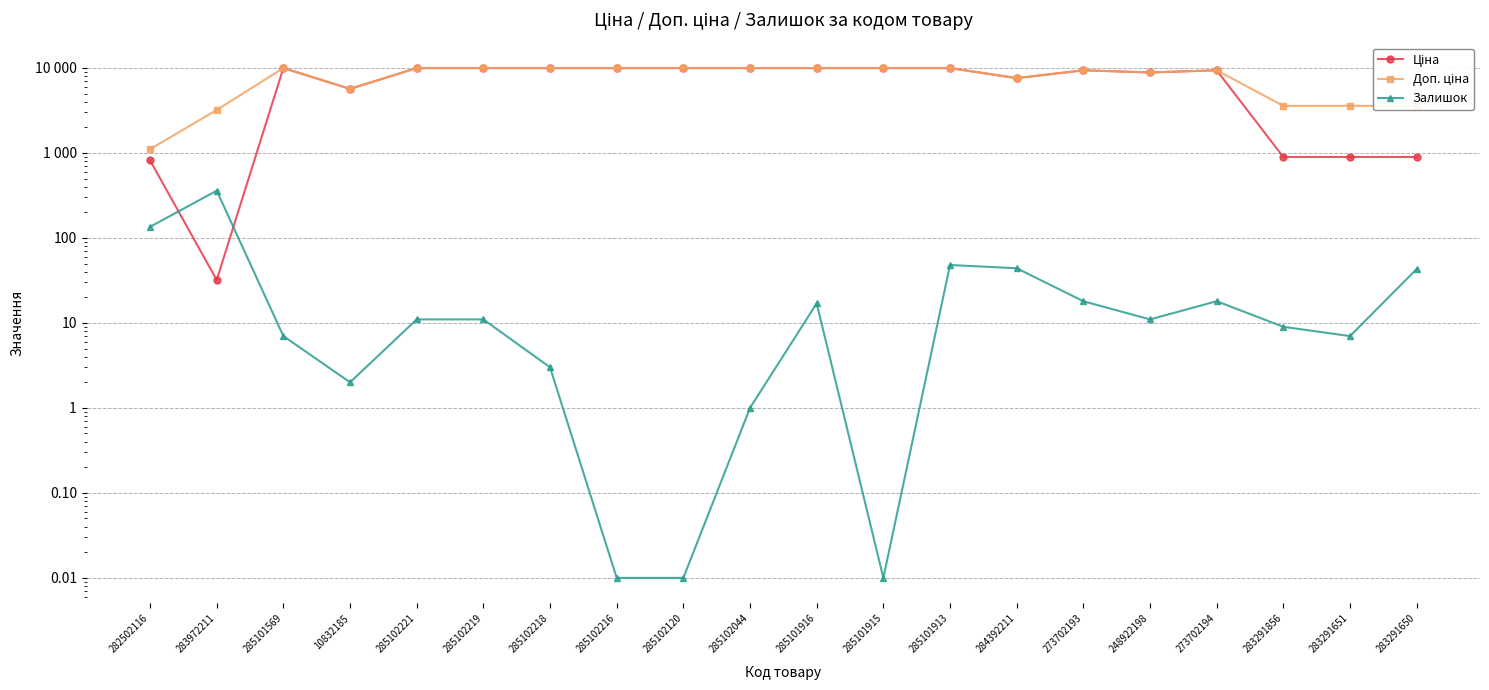

Reading right to left, transcribe all the data shown in this chart.

Ціна: 283291650=895.9	283291651=895.9	283291856=895.9	273702194=9384.0	248922198=8856.7	273702193=9384.0	284392211=7596.5	285101913=9975.0	285101915=9975.0	285101916=9975.0	285102044=9975.0	285102120=9975.0	285102216=9975.0	285102218=9975.0	285102219=9975.0	285102221=9975.0	10832185=5673.8	285101569=9975.0	283972211=32.0	282502116=818.5
Доп. ціна: 283291650=3583.6	283291651=3583.6	283291856=3583.6	273702194=9384.0	248922198=8856.7	273702193=9384.0	284392211=7596.5	285101913=9975.0	285101915=9975.0	285101916=9975.0	285102044=9975.0	285102120=9975.0	285102216=9975.0	285102218=9975.0	285102219=9975.0	285102221=9975.0	10832185=5673.8	285101569=9975.0	283972211=3205.0	282502116=1109.2
Залишок: 283291650=43.0	283291651=7.0	283291856=9.0	273702194=18.0	248922198=11.0	273702193=18.0	284392211=44.0	285101913=48.0	285101915=0.0	285101916=17.0	285102044=1.0	285102120=0.0	285102216=0.0	285102218=3.0	285102219=11.0	285102221=11.0	10832185=2.0	285101569=7.0	283972211=360.0	282502116=135.0